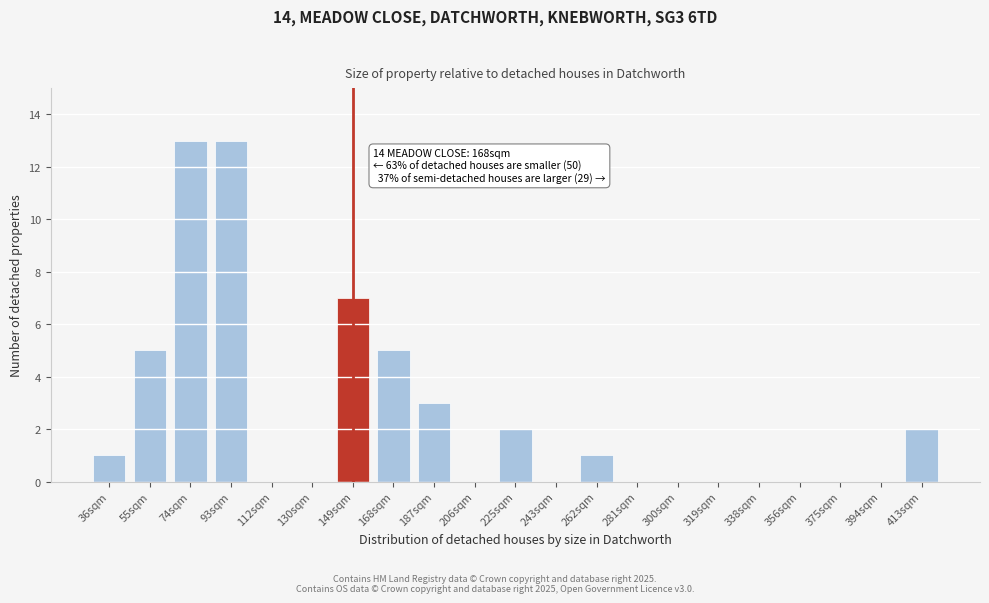

Reading left to right, what are all the values shown in this chart?

36sqm=1	55sqm=5	74sqm=13	93sqm=13	112sqm=0	130sqm=0	149sqm=7	168sqm=5	187sqm=3	206sqm=0	225sqm=2	243sqm=0	262sqm=1	281sqm=0	300sqm=0	319sqm=0	338sqm=0	356sqm=0	375sqm=0	394sqm=0	413sqm=2